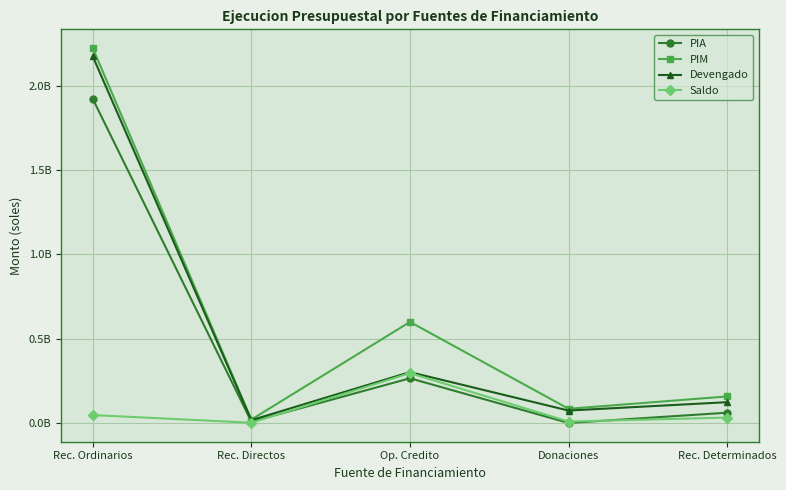

What is the label of the 2nd point from the left?

Rec. Directos